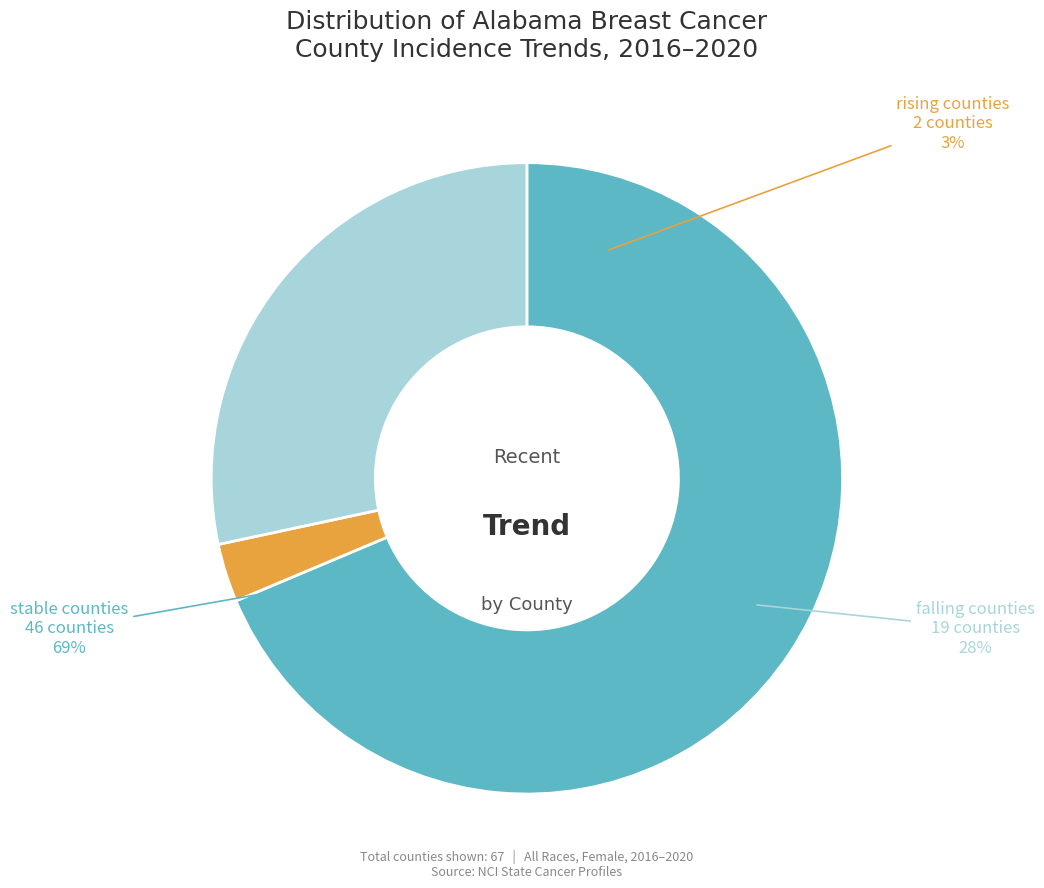

What percentage do falling and rising together represent?

31.3%